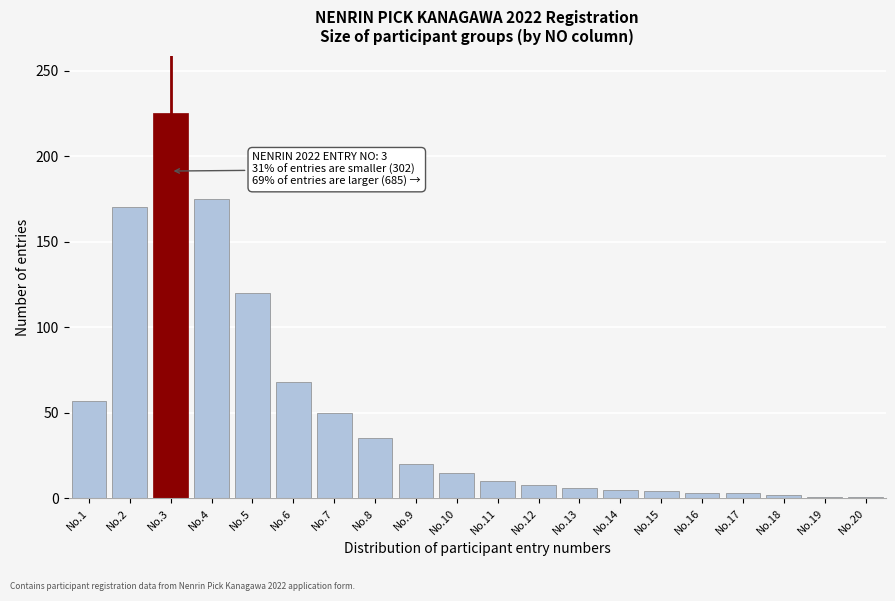

What is the change in value from No.3 to No.12?

-217